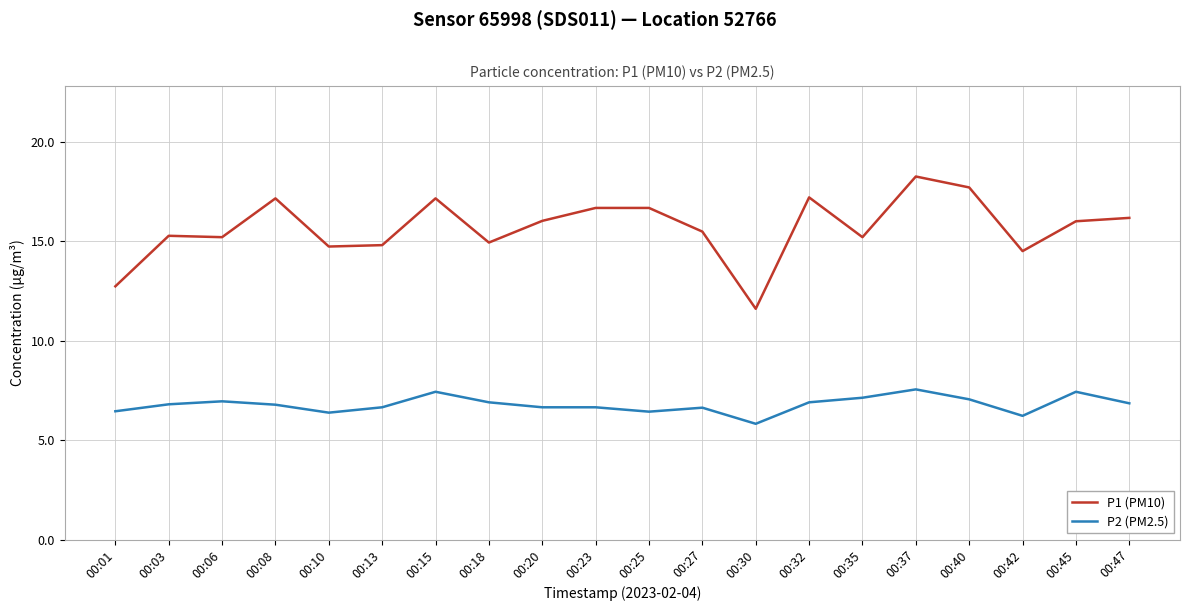

Rank the series by their average value, from lowest to highest.

P2 (PM2.5), P1 (PM10)